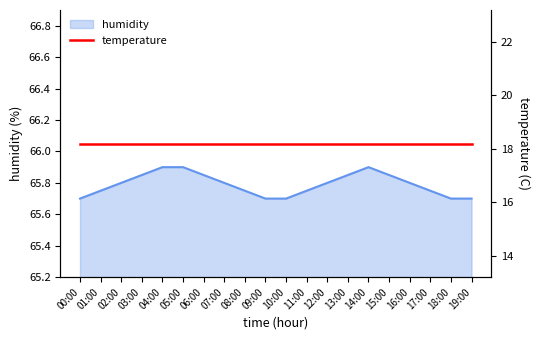

Where is the data nearest to the value 65?

00:00